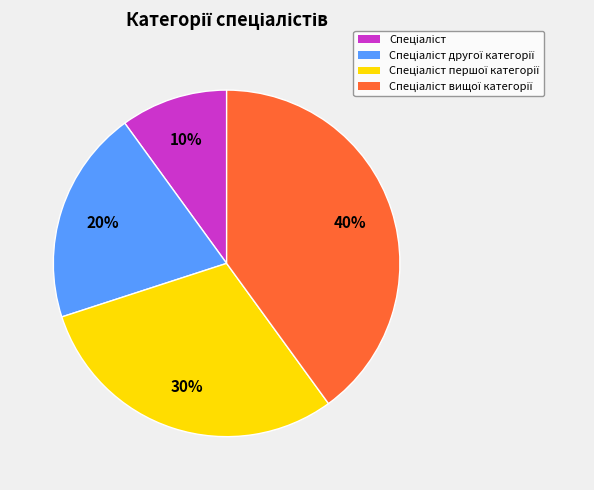

To the nearest percent, what is the difference between the largest and smallest slice percentages?

30%